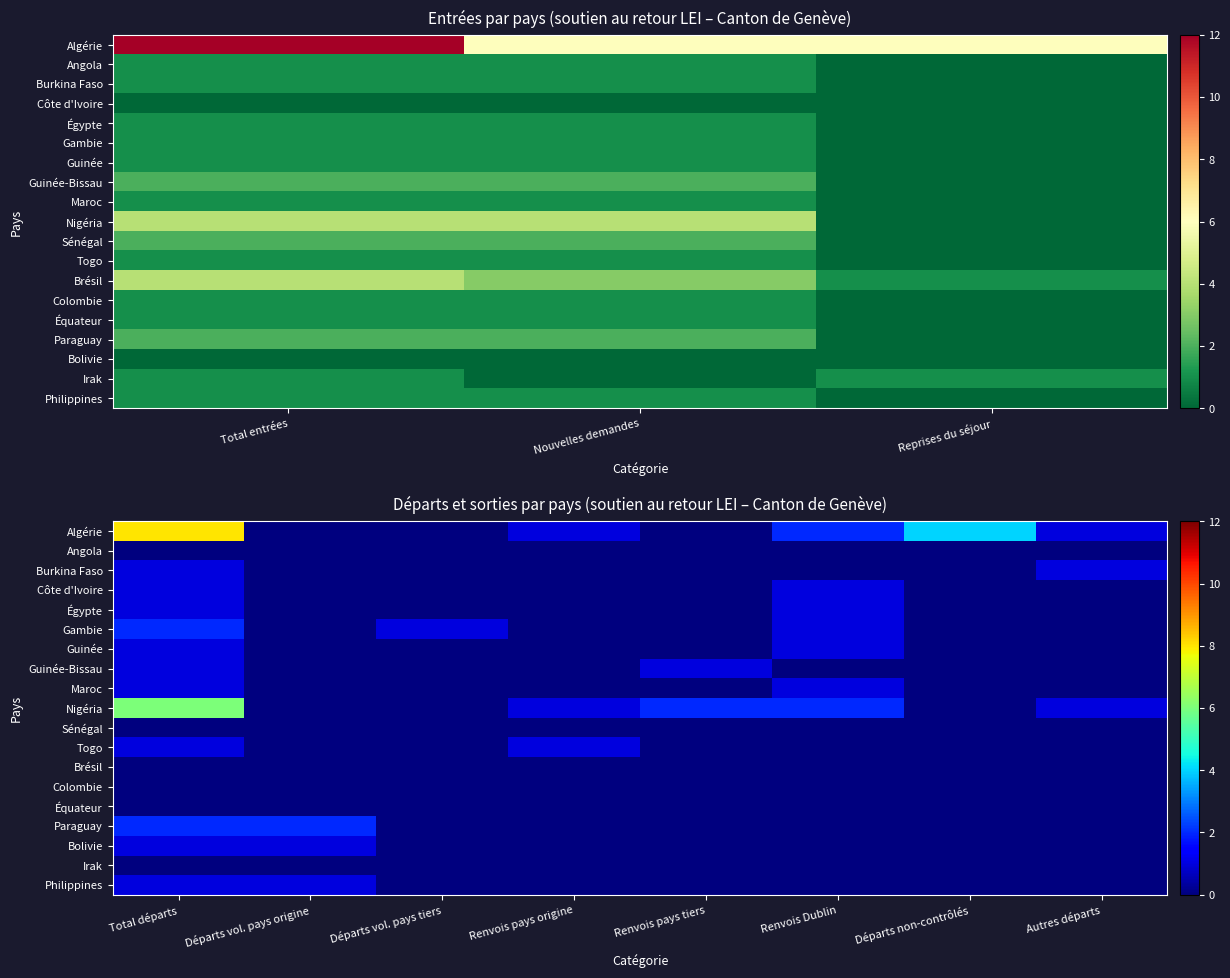

Count the number of categories in the chart.

8